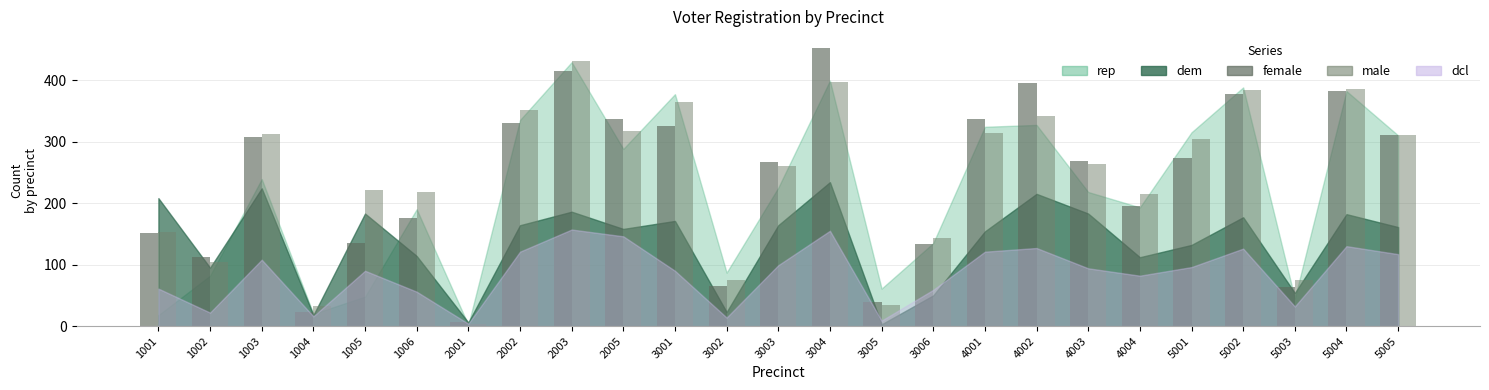

Reading right to left, list all the values displayed in this chart.

female: 5005=311	5004=382	5003=63	5002=377	5001=274	4004=195	4003=269	4002=395	4001=336	3006=133	3005=39	3004=452	3003=266	3002=66	3001=326	2005=337	2003=415	2002=330	2001=7	1006=176	1005=135	1004=23	1003=308	1002=113	1001=152
male: 5005=311	5004=385	5003=75	5002=383	5001=304	4004=214	4003=263	4002=341	4001=314	3006=144	3005=35	3004=397	3003=261	3002=75	3001=364	2005=317	2003=431	2002=351	2001=4	1006=218	1005=221	1004=33	1003=312	1002=105	1001=153